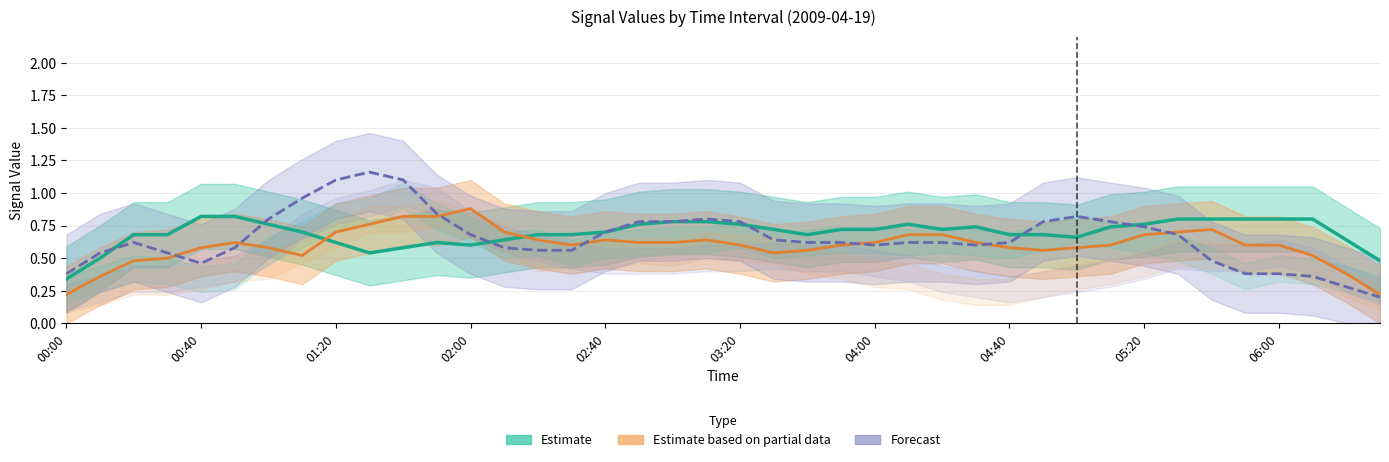

What is the difference between the maximum and minimum values in the Estimate based on partial data series?

0.7